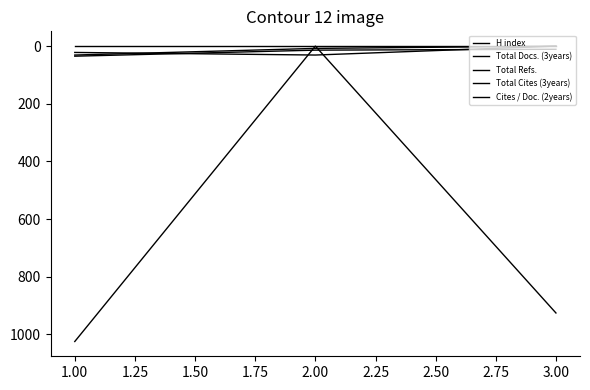

Does the chart have visible grid lines?

No